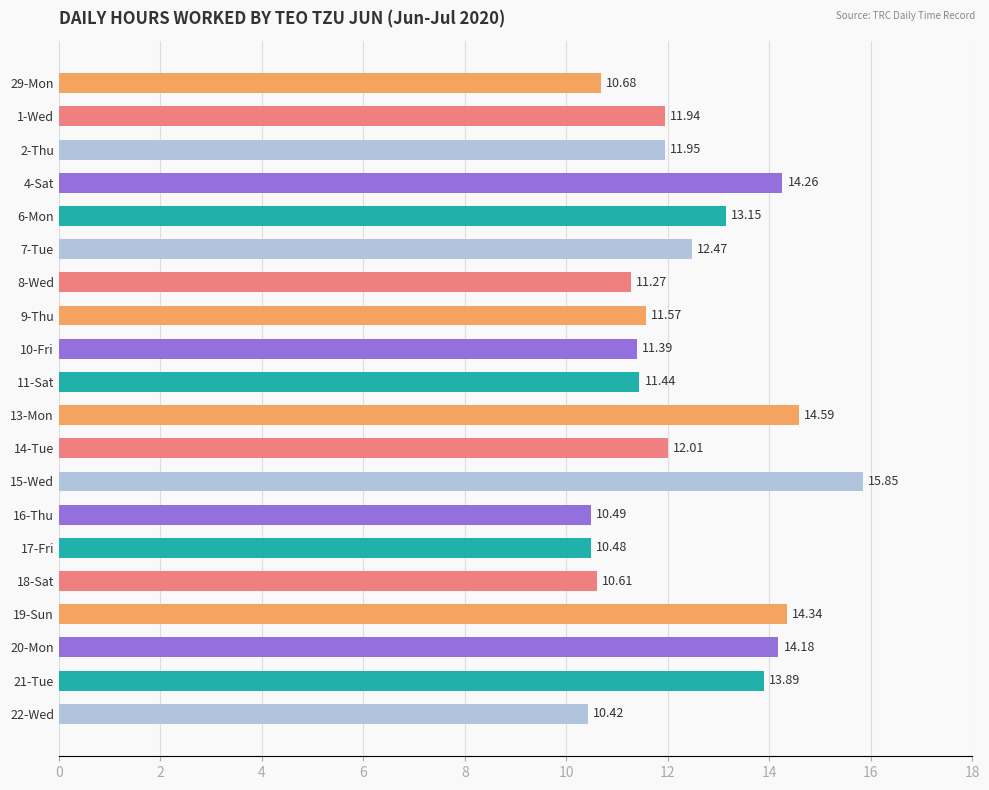

List the labels in order of value, largest first.

15-Wed, 13-Mon, 19-Sun, 4-Sat, 20-Mon, 21-Tue, 6-Mon, 7-Tue, 14-Tue, 2-Thu, 1-Wed, 9-Thu, 11-Sat, 10-Fri, 8-Wed, 29-Mon, 18-Sat, 16-Thu, 17-Fri, 22-Wed